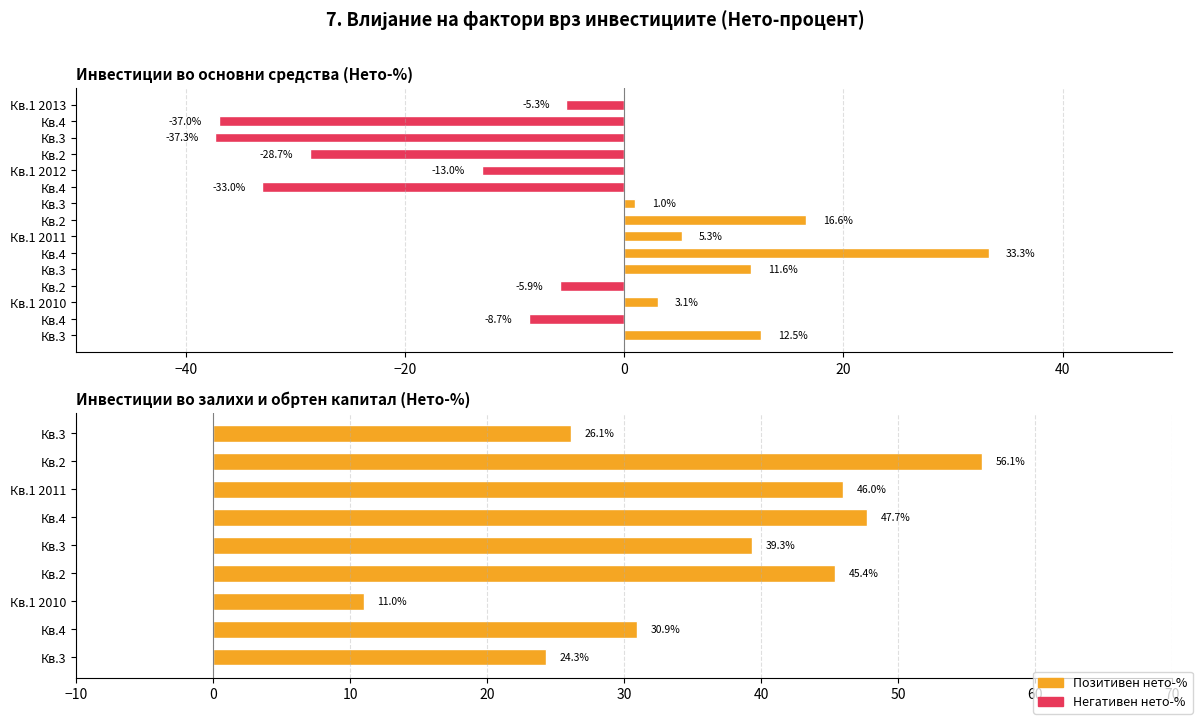

What is the value of the Инвестиции во залихи и обртен капитал bar at the 9th from the left?

24.3